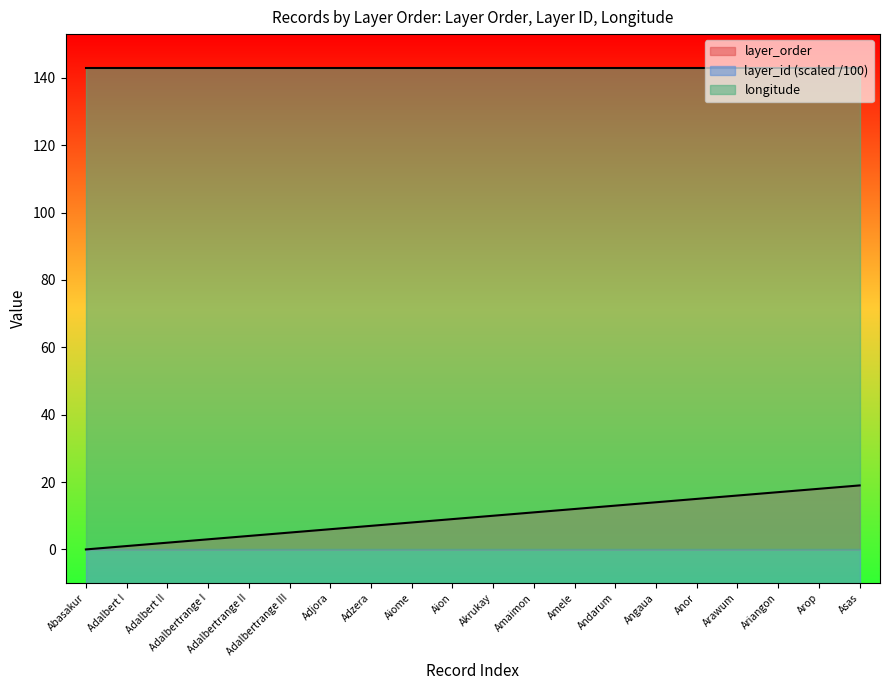

The layer_order series shows 6 at Adjora. True or false?

True